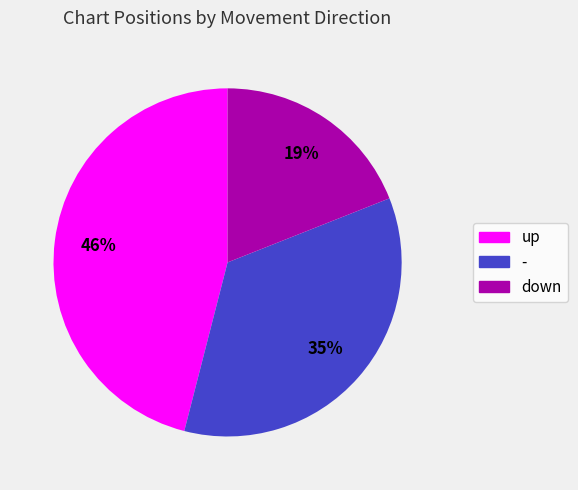

How many slices are in this pie chart?

3